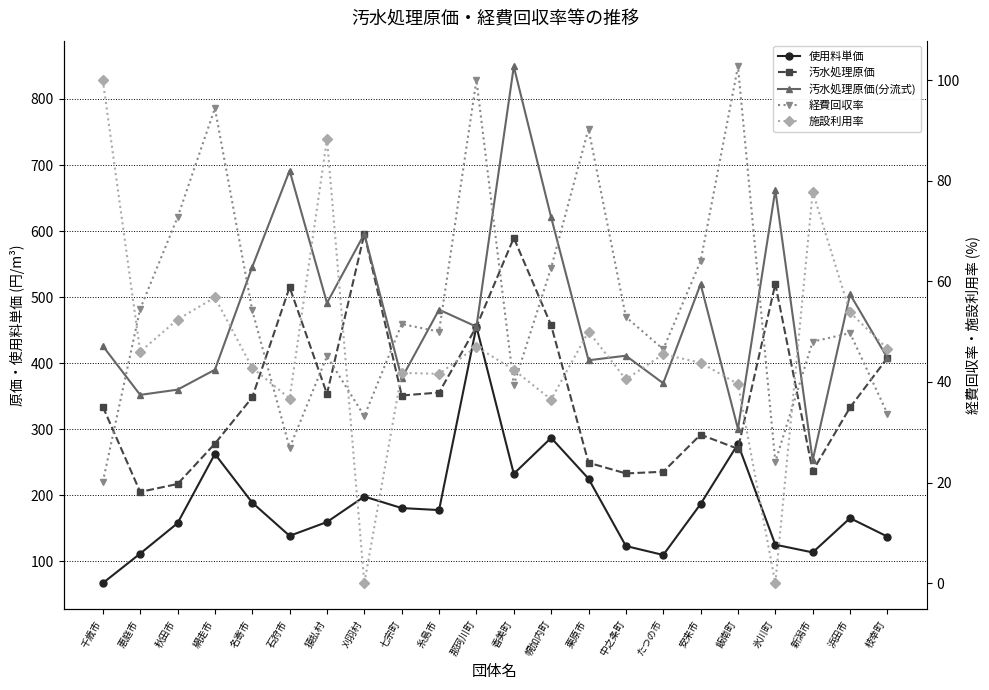

At how many categories does at least one series exceed 63?

22